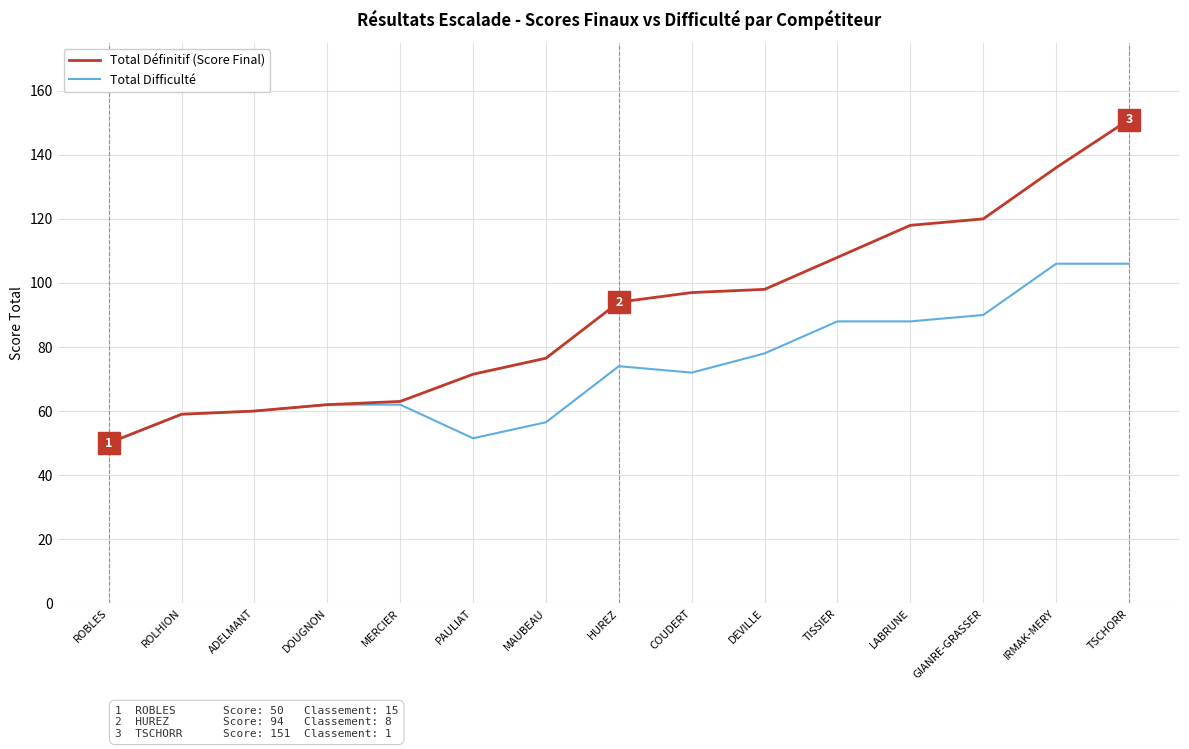

What position from the right is PAULIAT?

10